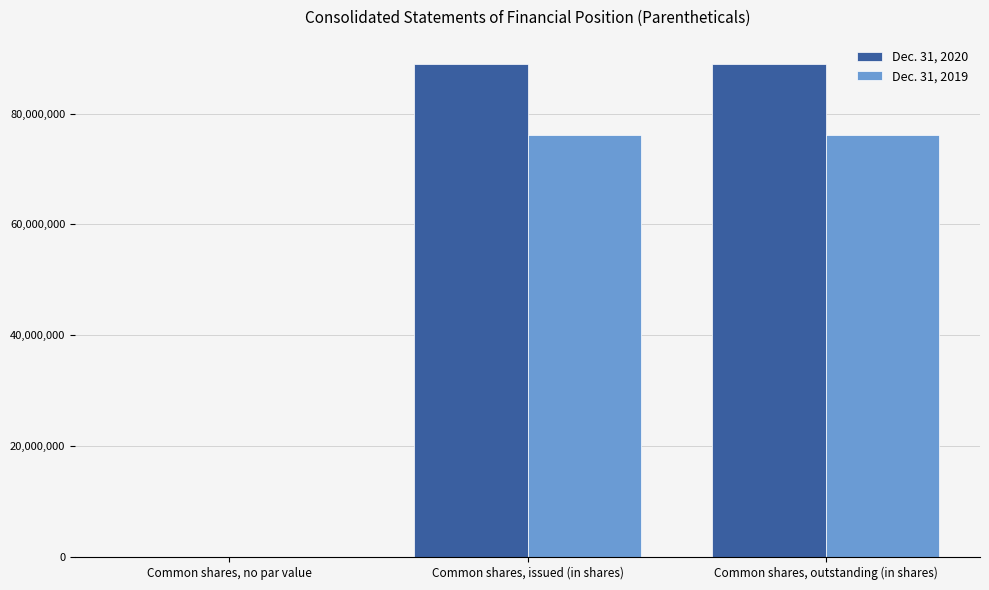

Which series has the widest spread of values?

Dec. 31, 2020